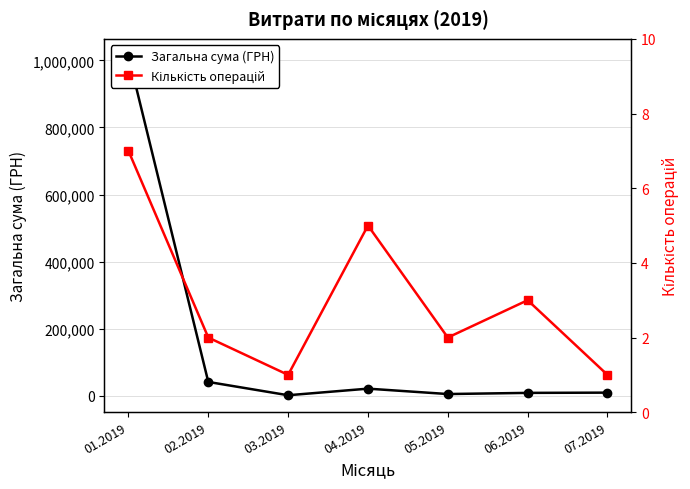

Reading left to right, list all the values displayed in this chart.

Загальна сума (ГРН): 1013391.7	41478.3	1828.5	21462.6	5410.0	8868.0	9599.0
Кількість операцій: 7.0	2.0	1.0	5.0	2.0	3.0	1.0